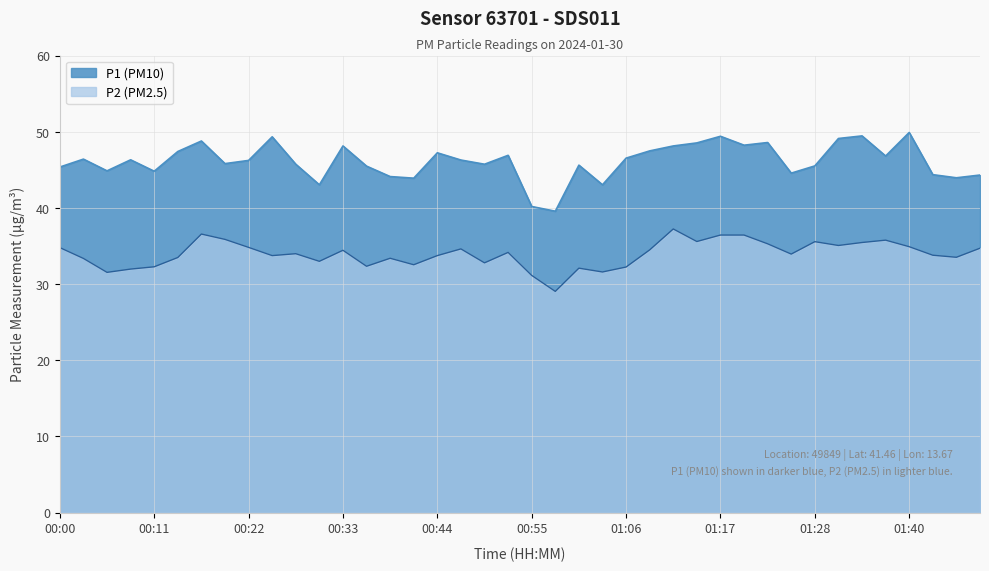

Which category has the highest value in the P2 series?

01:12